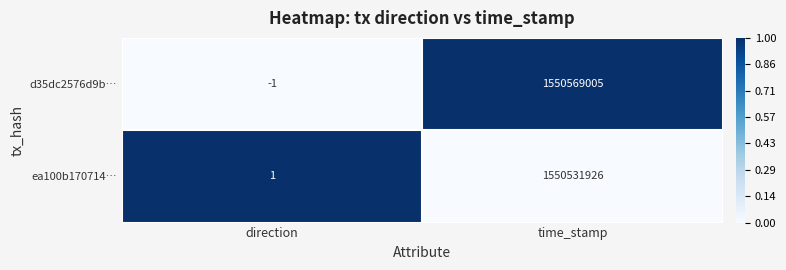

List the labels in order of d35dc2576d9b… value, smallest first.

direction, time_stamp